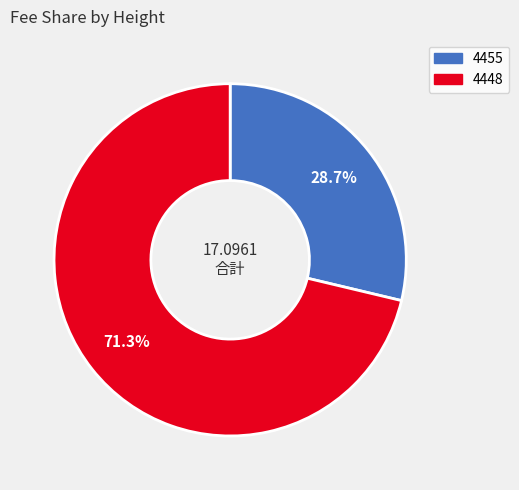

Is there any slice that represents more than half of the pie?

Yes